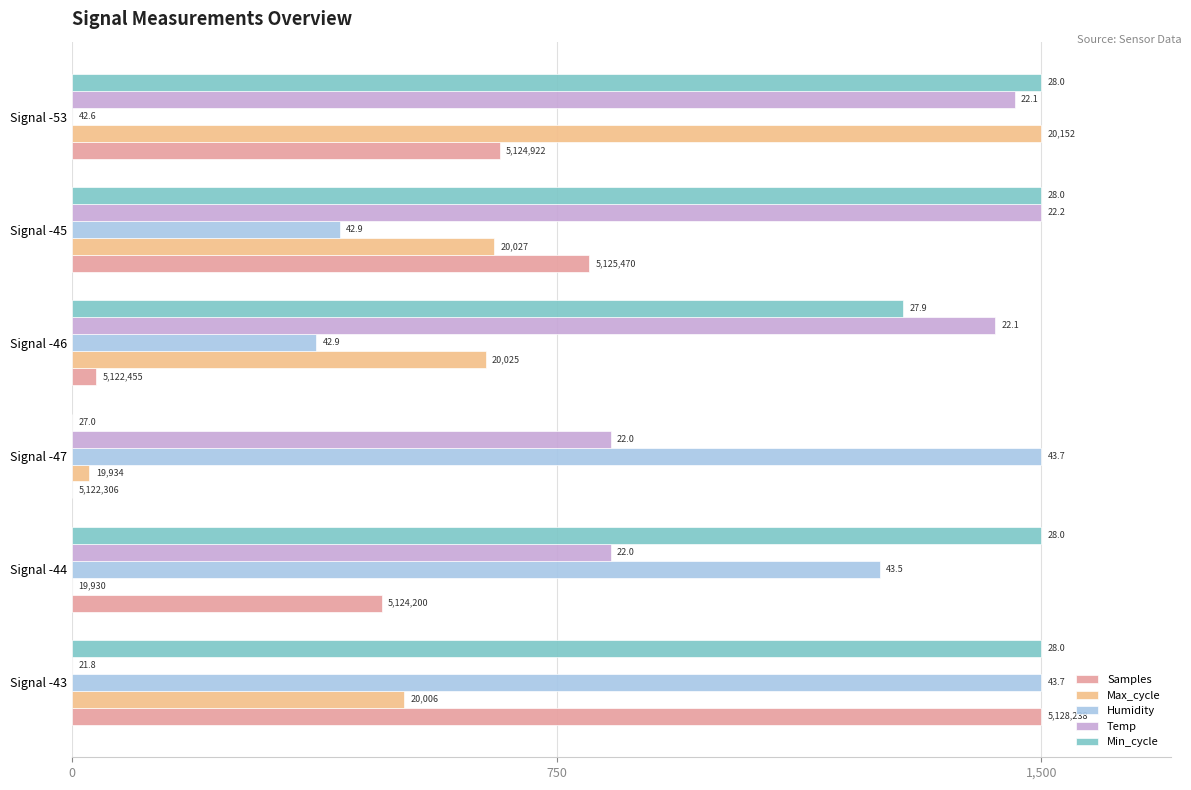

At how many categories does at least one series exceed 562?

6